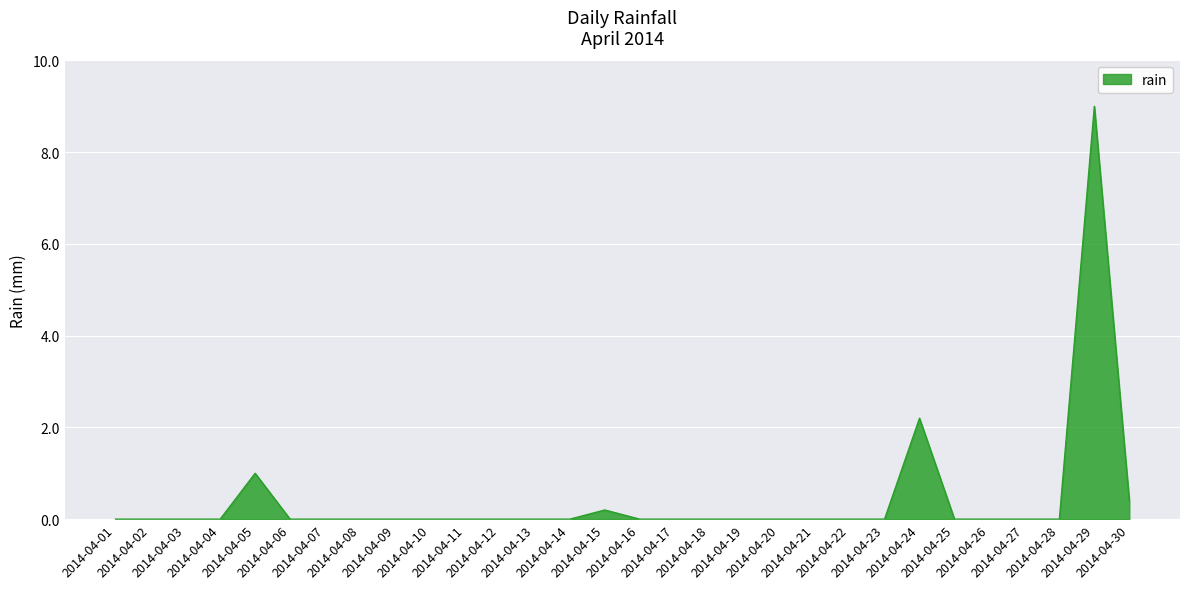

How many categories are shown in the chart?

30